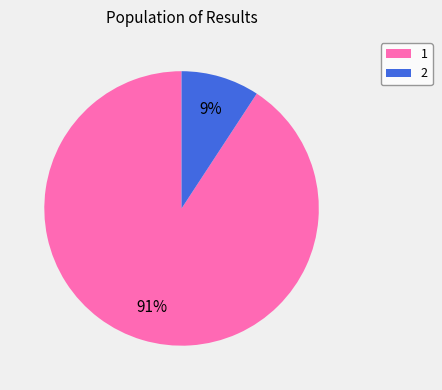

How many slices are in this pie chart?

2